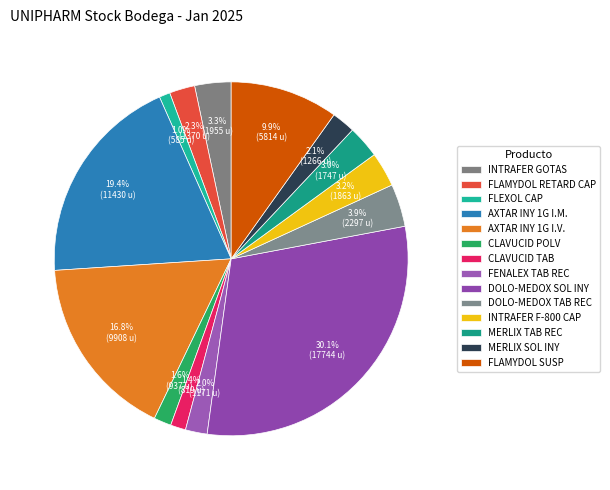

To the nearest percent, what is the average slice percentage?

7%